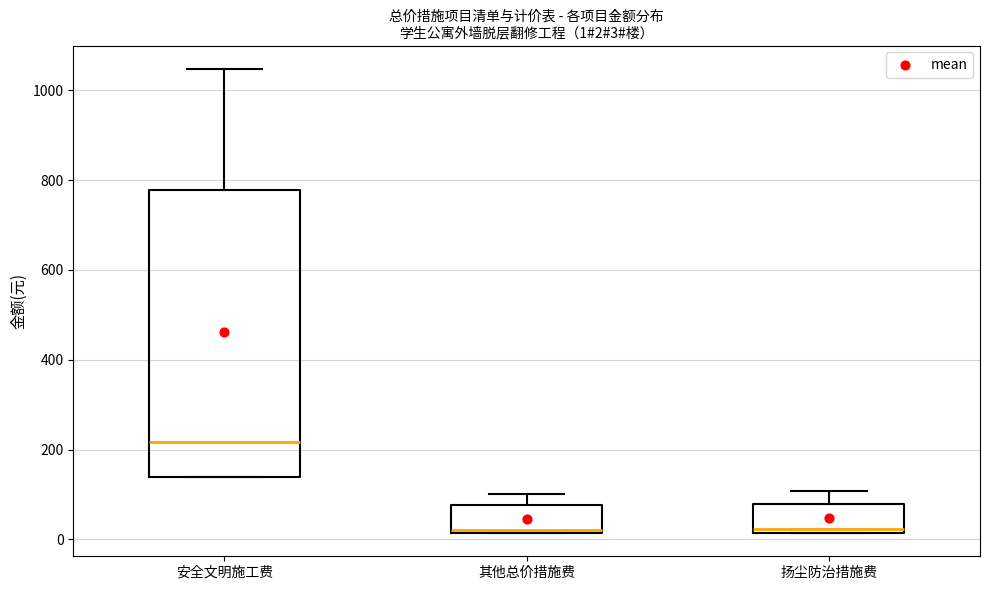

Which box's median line is the highest?

安全文明施工费